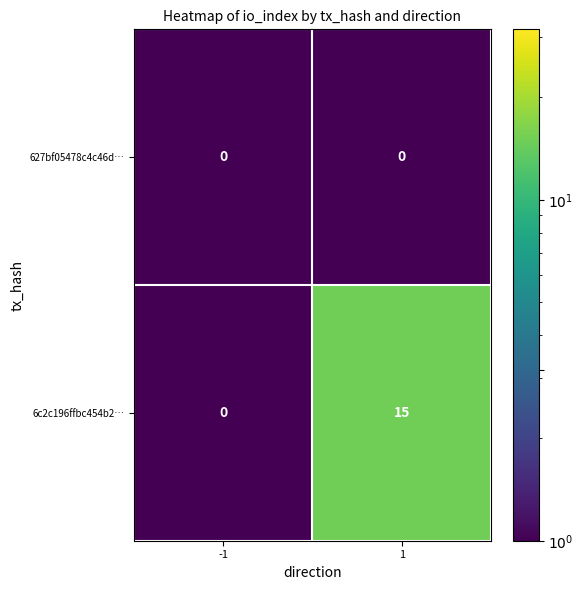

How many distinct data groups are displayed?

2